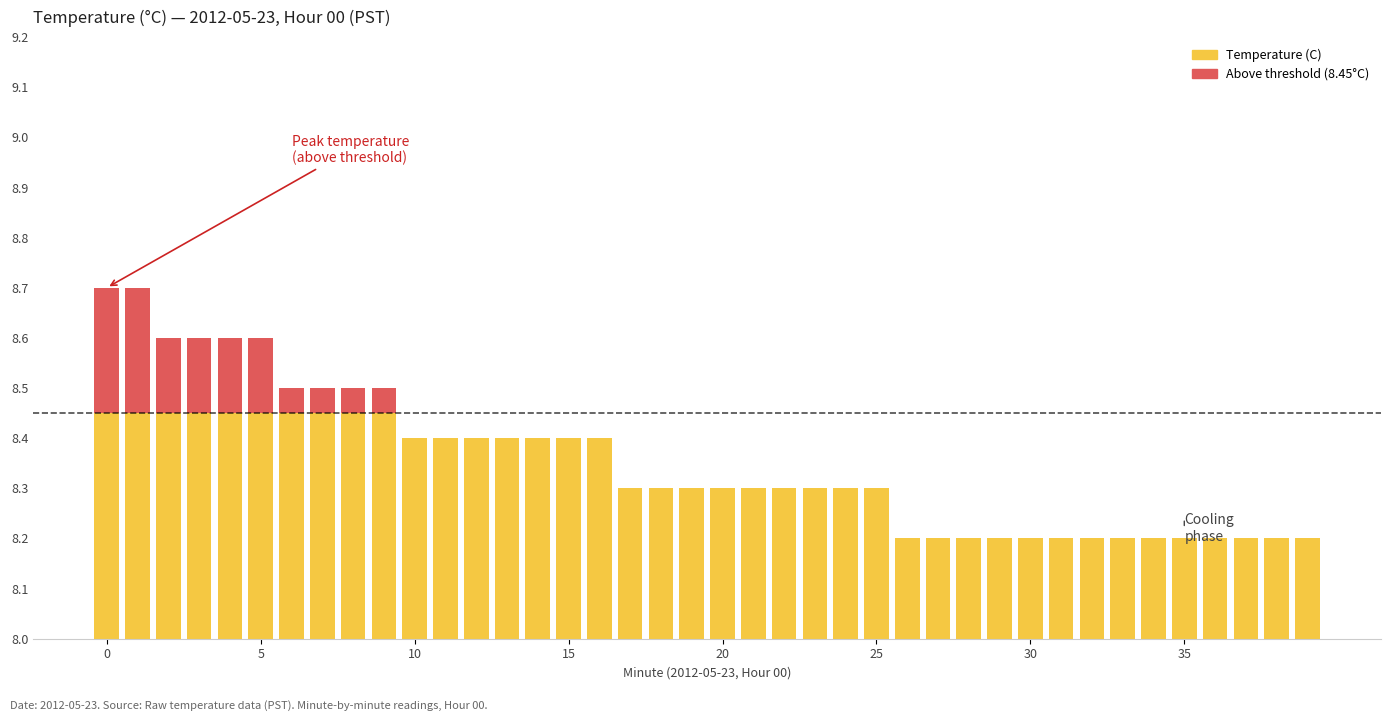

Count the Temperature (C) values in the range 8 to 9.

40